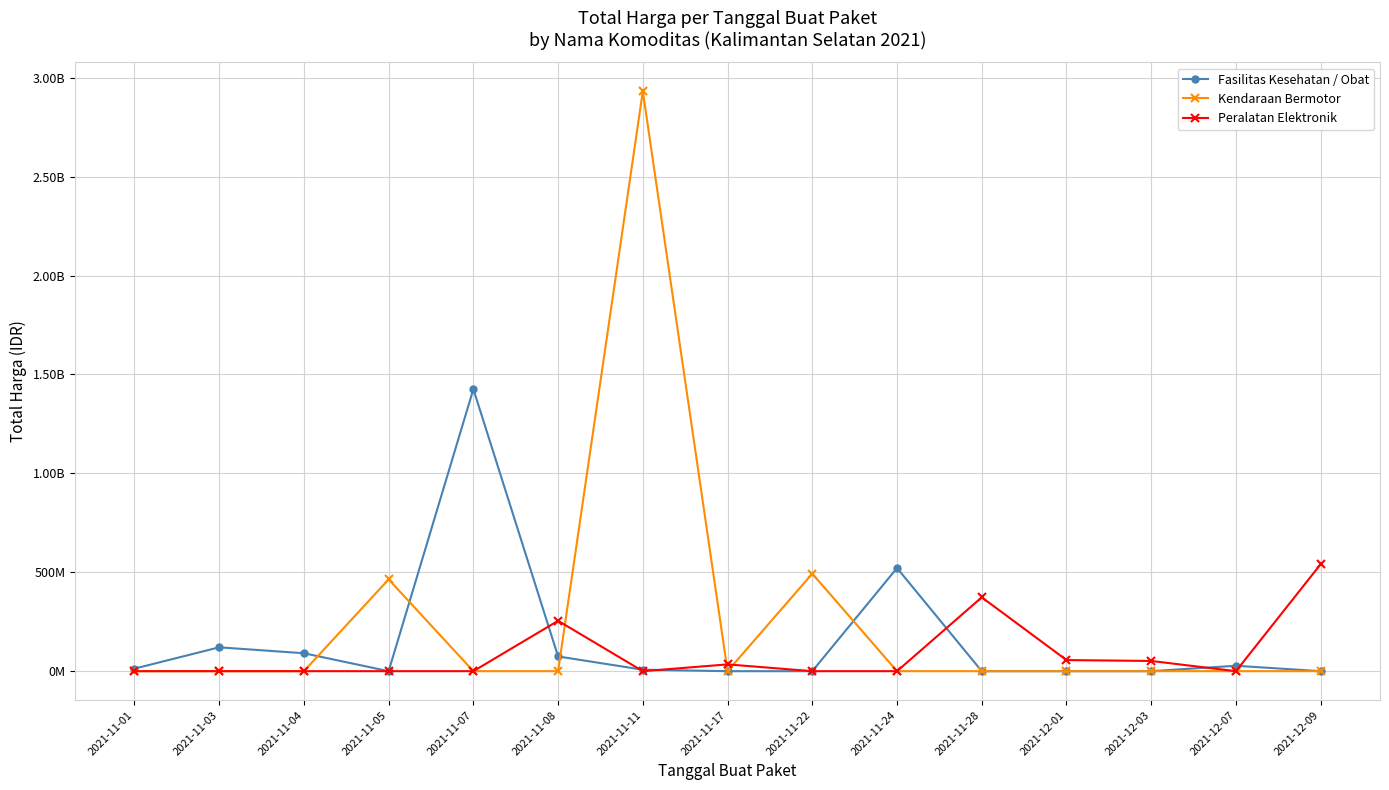

What is the average value of the Kendaraan Bermotor series?

259237607